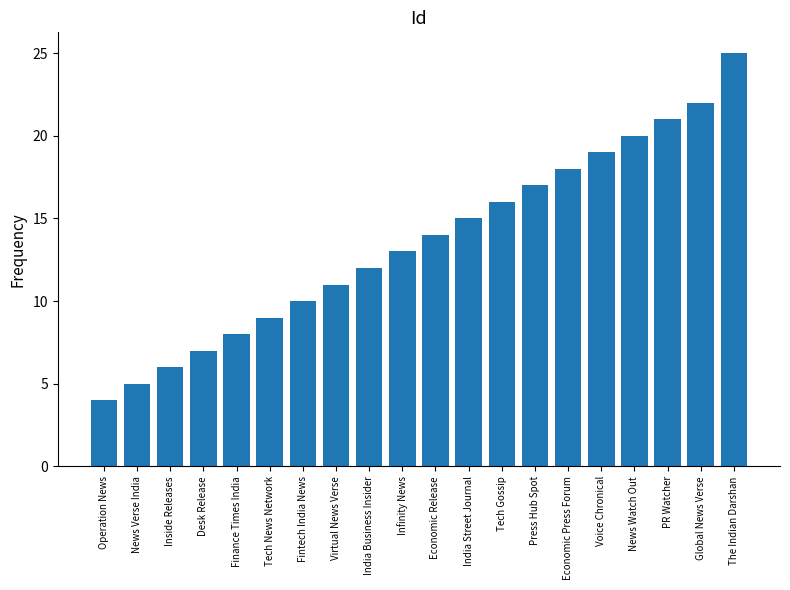

How many values are below 14?

10